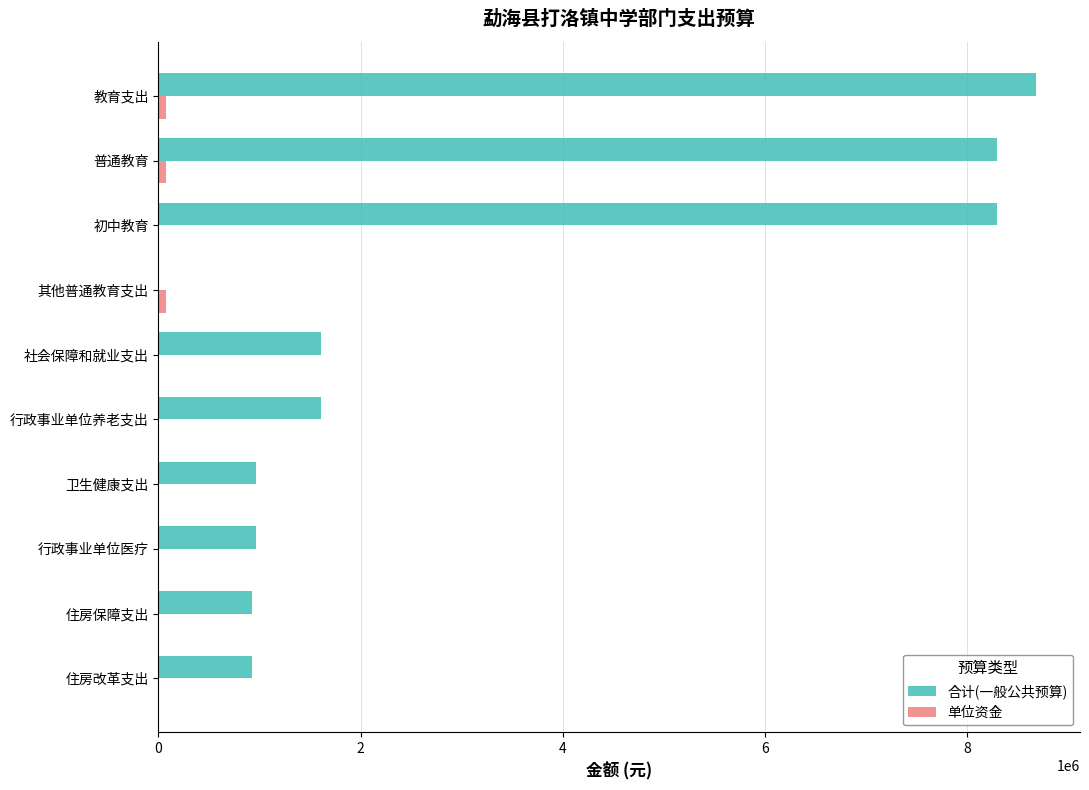

How many categories are shown in the chart?

10